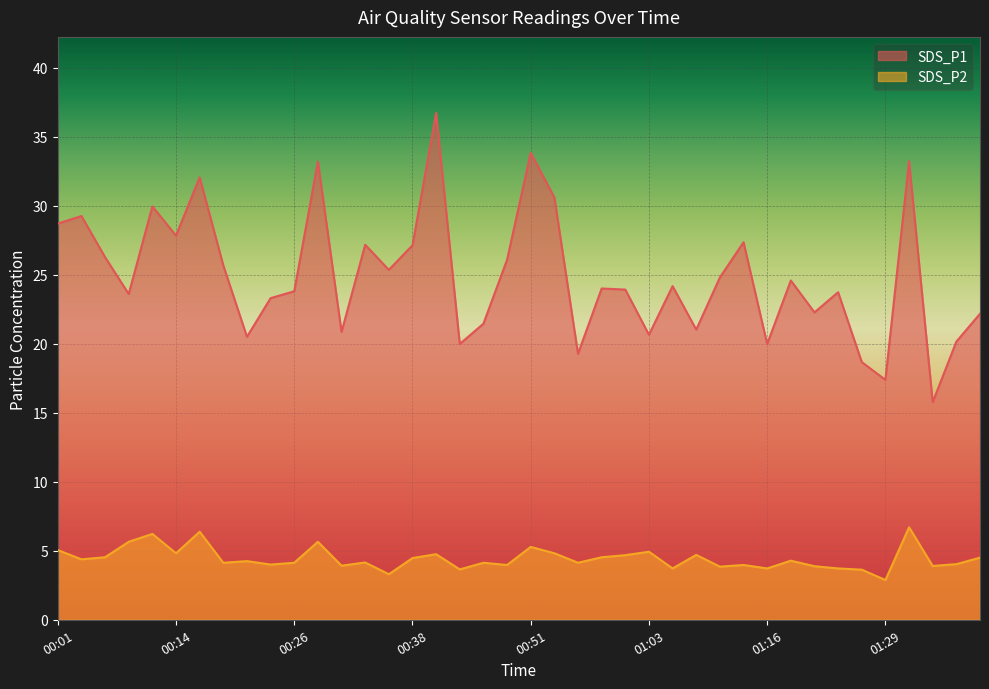

What is the minimum value shown in the chart?

2.9